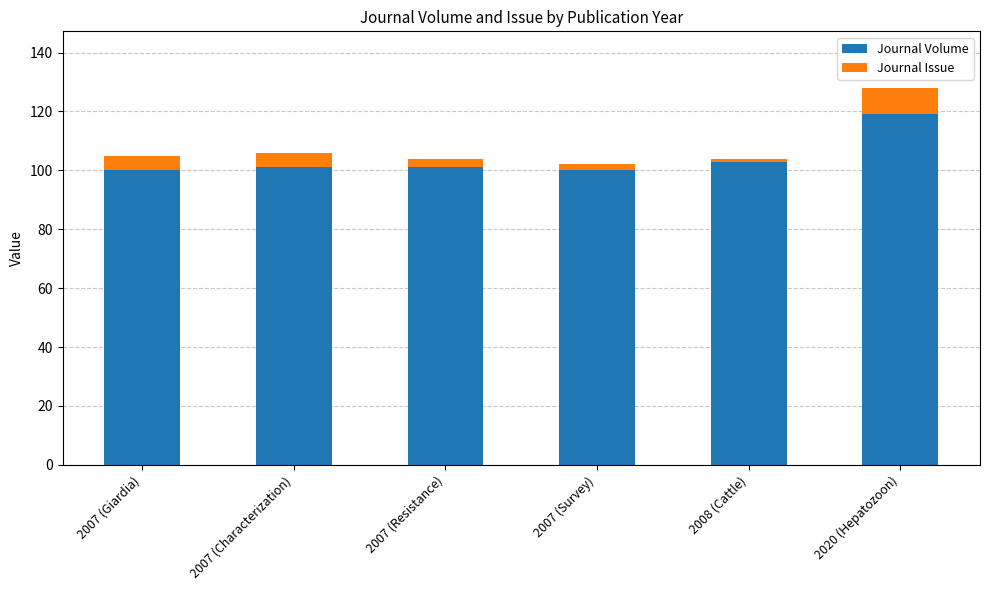

What are all the series names shown in the legend?

Journal Volume, Journal Issue